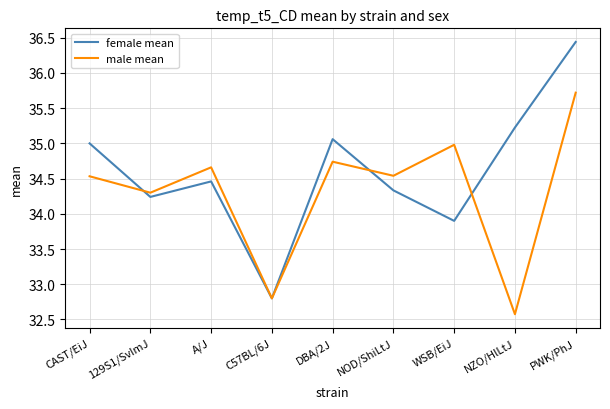

Which series has the largest total across all categories?

female mean